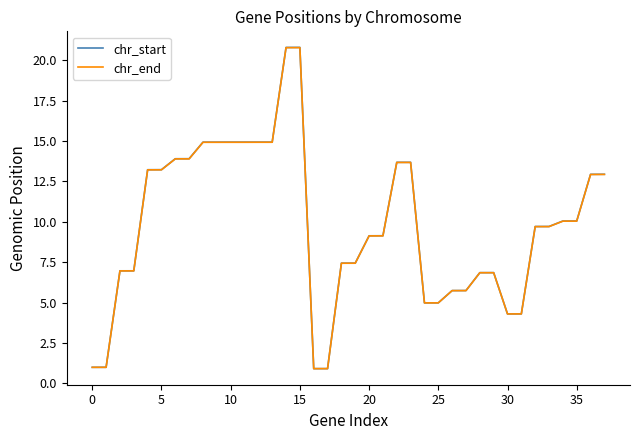

What is the difference between the maximum and second lowest values in the chr_end series?

19.9